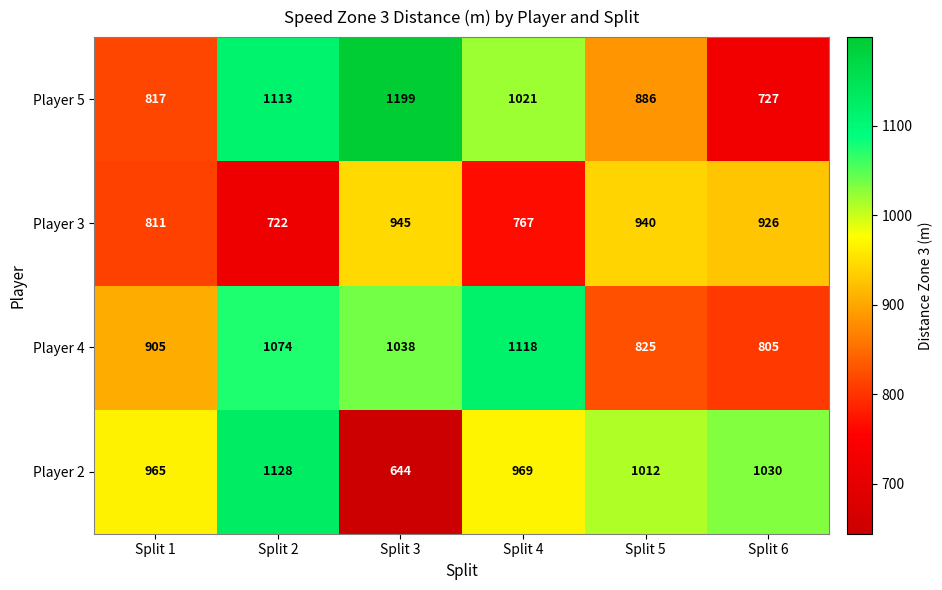

What is the smallest value displayed?

644